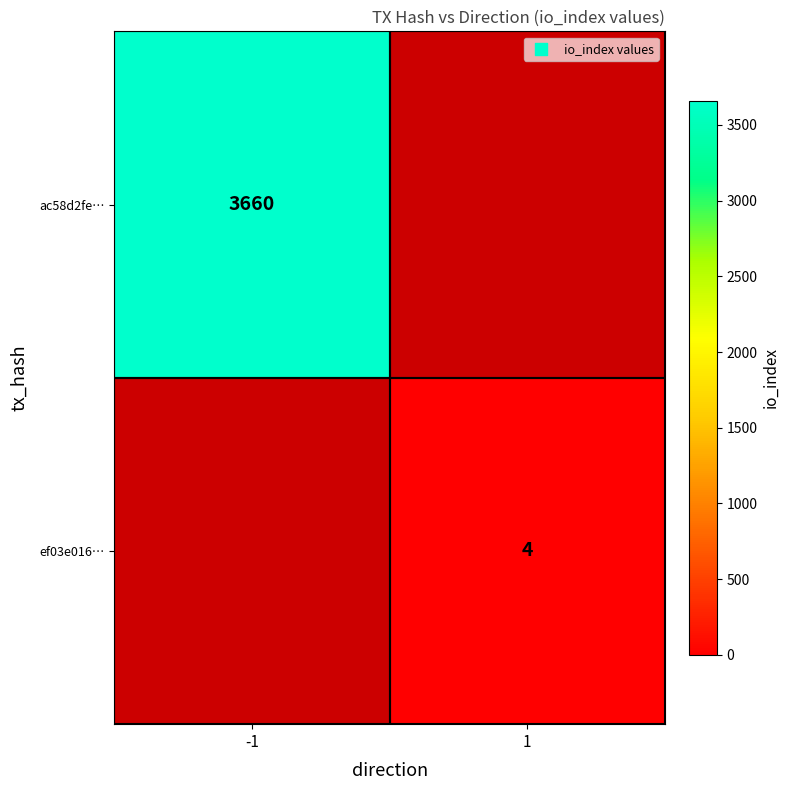

Is it true that ac58d2fe… equals 3660 at -1?

True